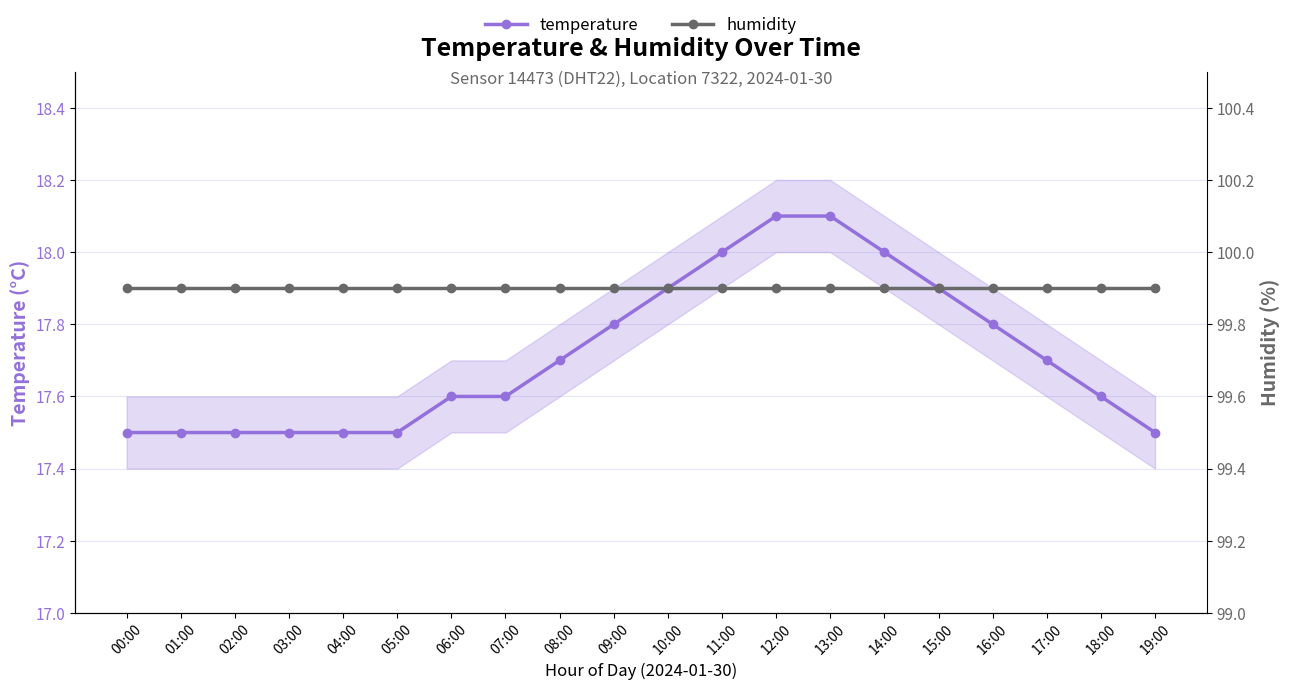

What is the minimum value for temperature?

17.5